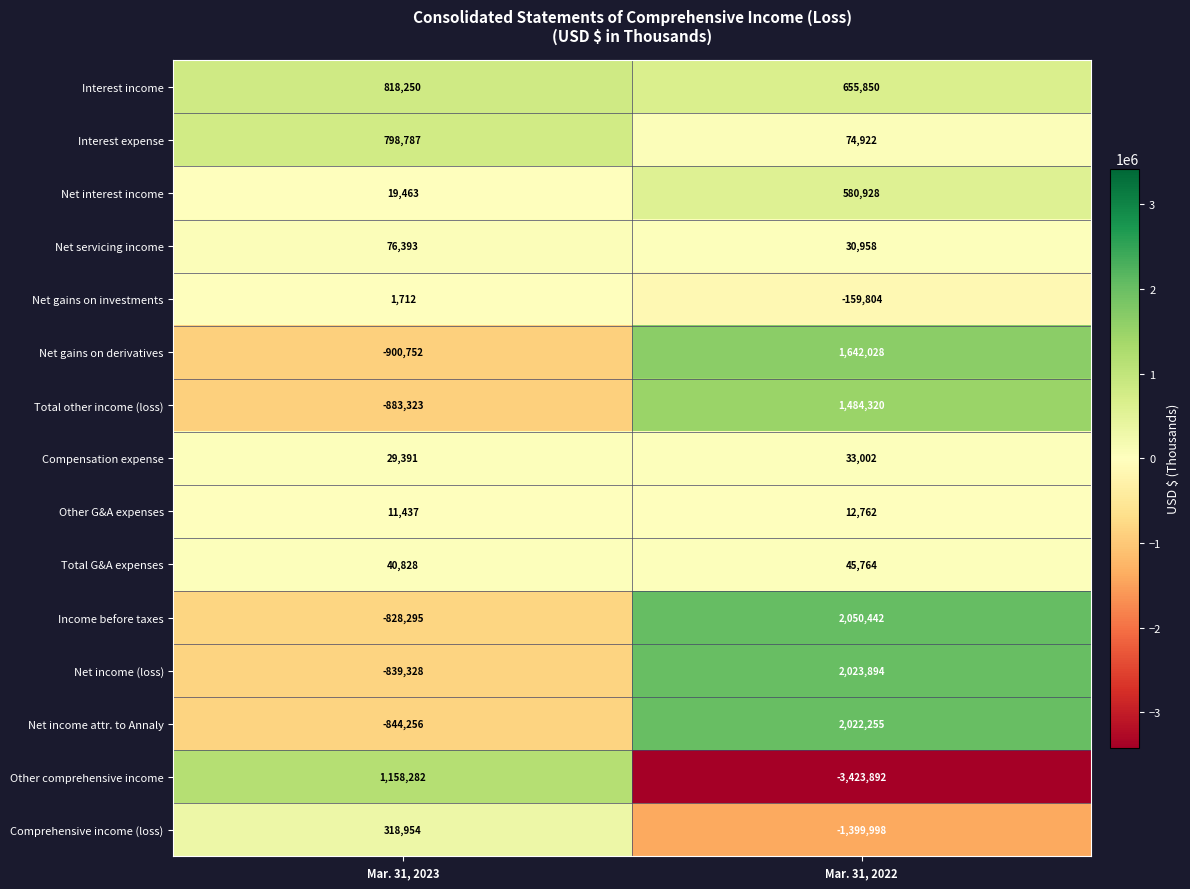

What is the spread (max minus min) of values at Mar. 31, 2022?

5474334